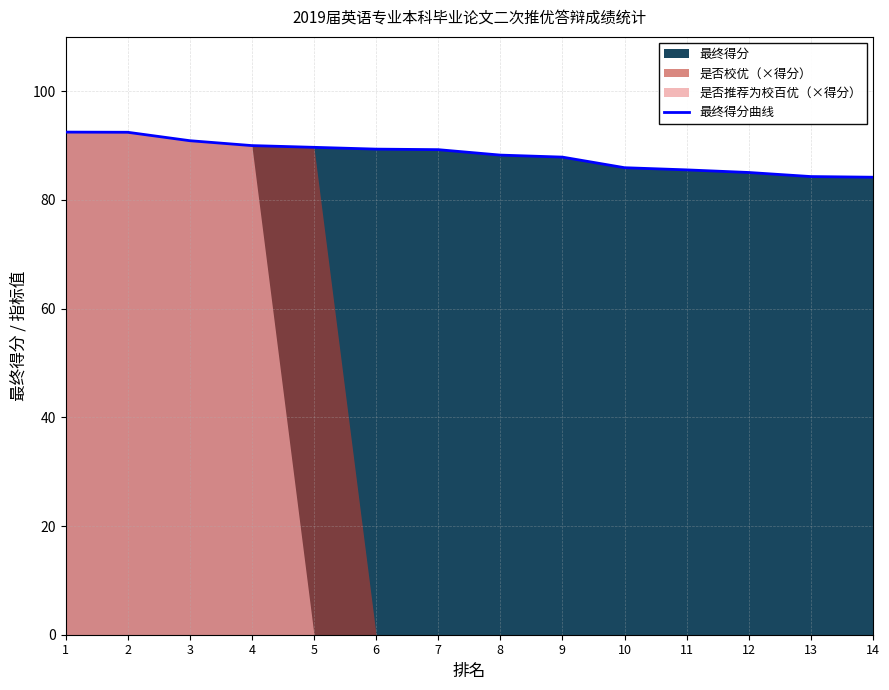

What is the difference between the maximum and minimum values?

8.3